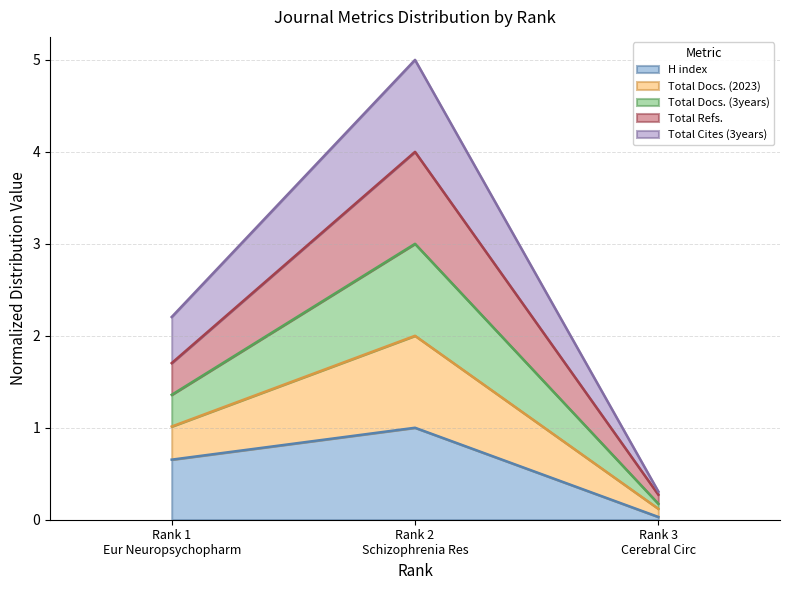

How many lines are shown in the chart?

5